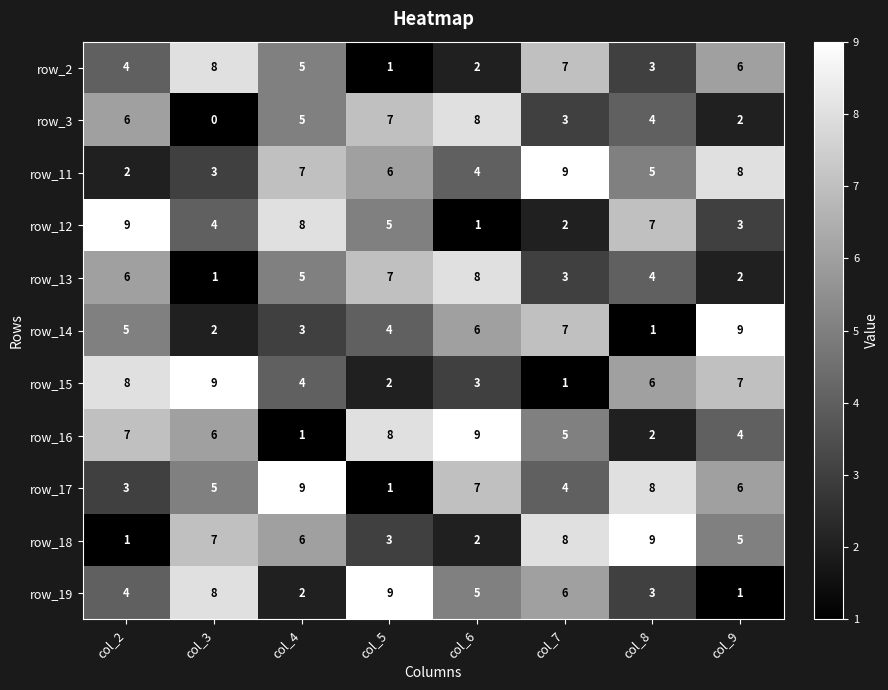

The row_14 series shows 1 at col_3. True or false?

False